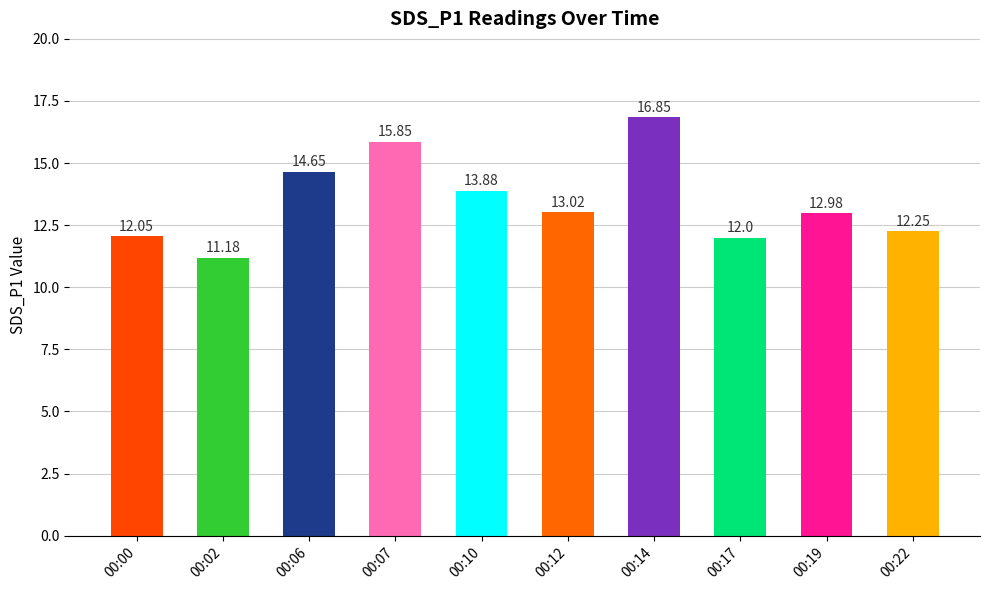

Approximately how many times larger is the value at 00:02 compared to 00:19?

0.9